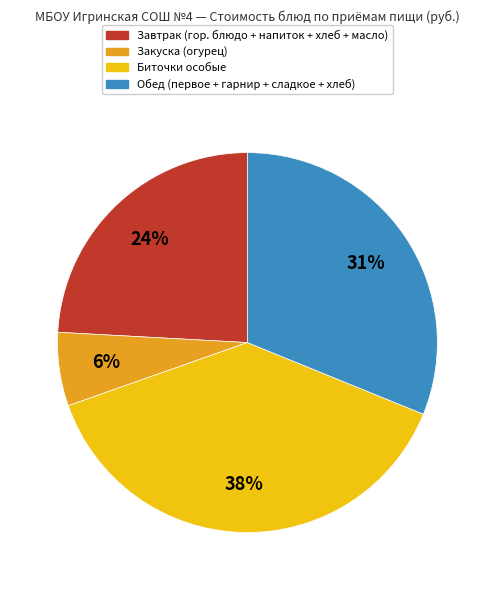

To the nearest percent, what is the difference between the largest and smallest slice percentages?

32%